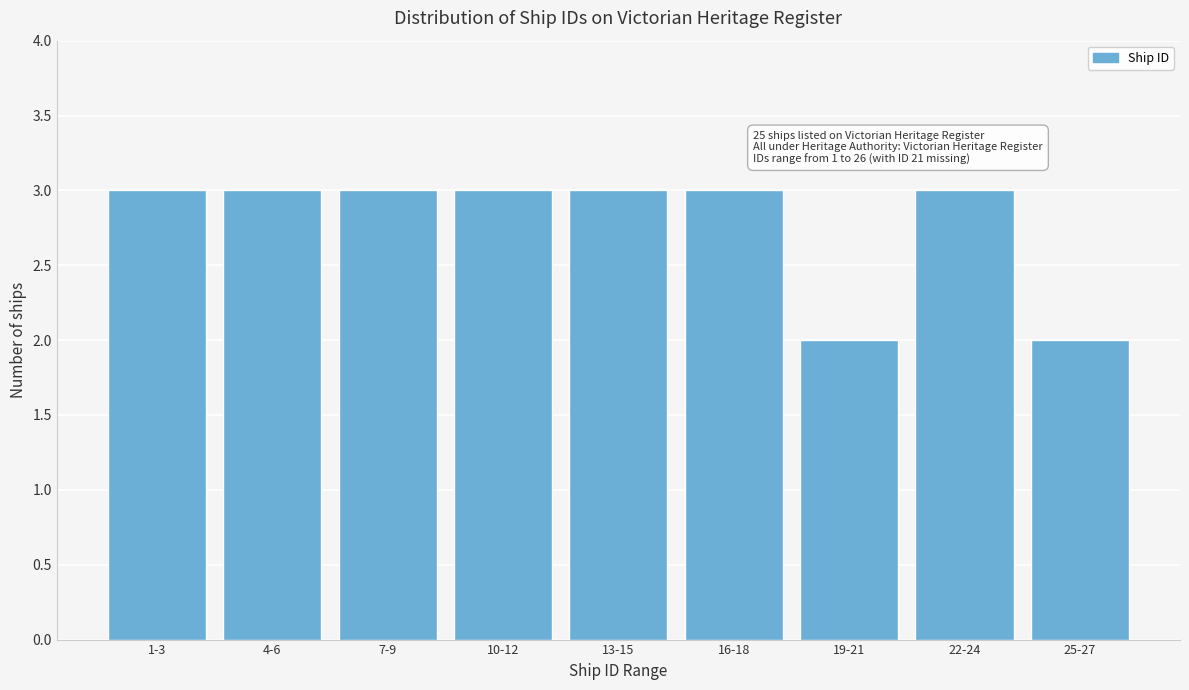

Reading right to left, extract all data points from this chart.

2	3	2	3	3	3	3	3	3